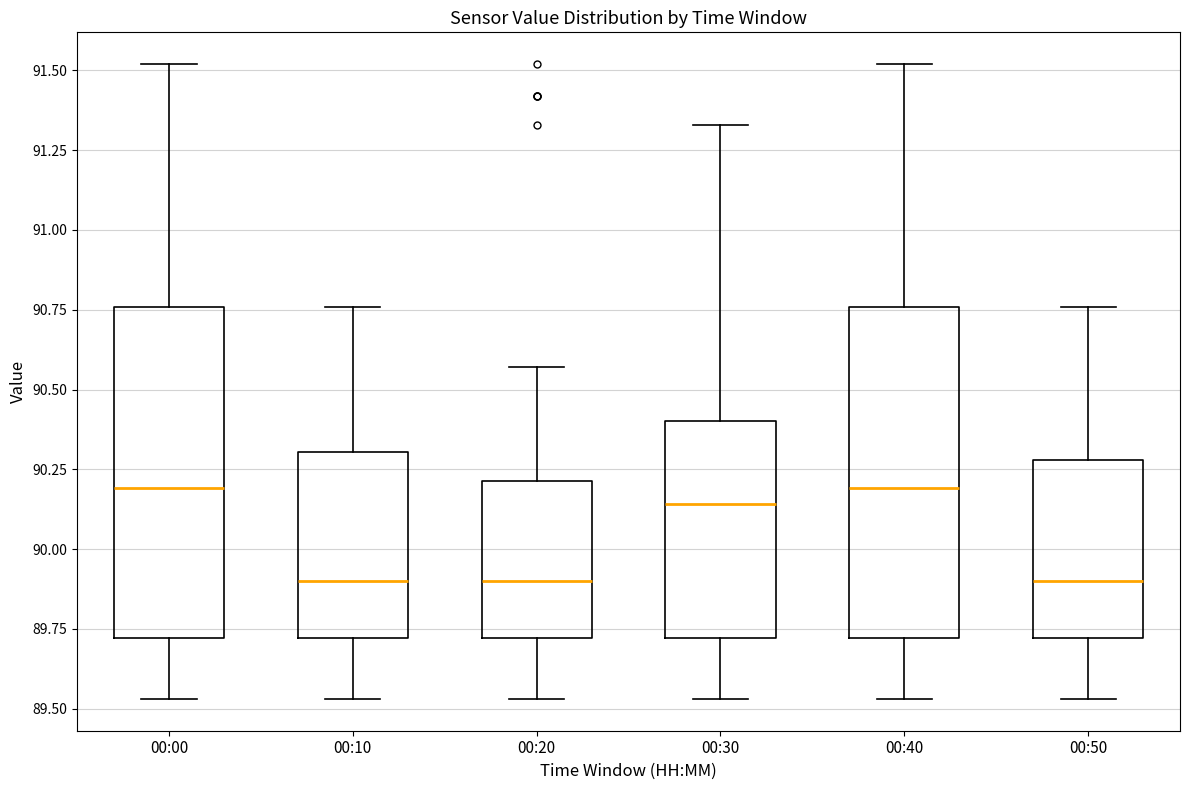

Reading left to right, read every box against the y-axis: the position of its median line, the range the box covers, and the ends of its whiskers. The values are not printed on the chart, so give them approximately, as read against the axis.

00:00: median 90.20, box 89.70 to 90.75, whiskers 89.55 to 91.50
00:10: median 89.90, box 89.70 to 90.30, whiskers 89.55 to 90.75
00:20: median 89.90, box 89.70 to 90.20, whiskers 89.55 to 90.55
00:30: median 90.15, box 89.70 to 90.40, whiskers 89.55 to 91.35
00:40: median 90.20, box 89.70 to 90.75, whiskers 89.55 to 91.50
00:50: median 89.90, box 89.70 to 90.30, whiskers 89.55 to 90.75